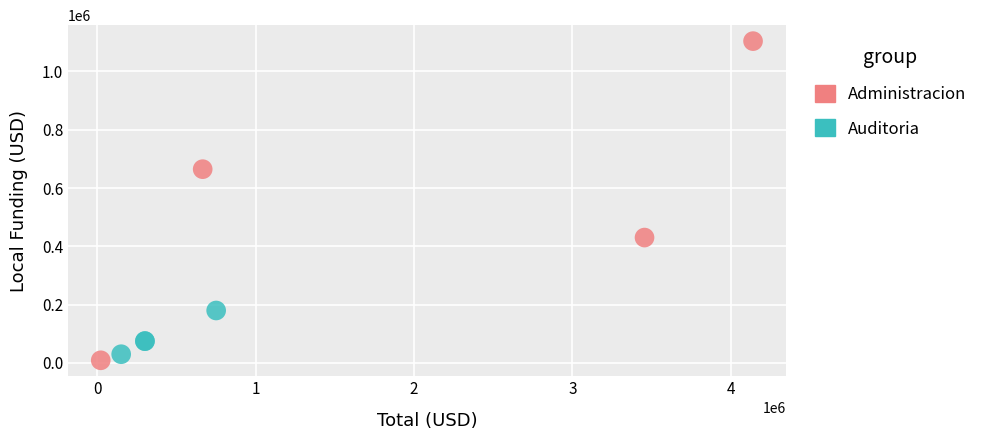

Which series has the largest Y range (max minus min)?

Administracion